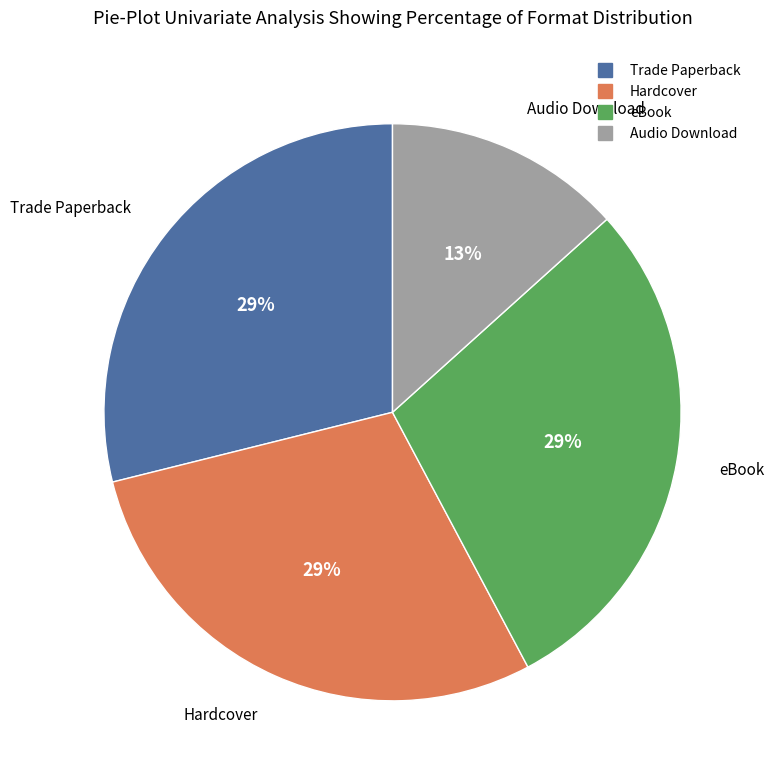

Which slice is the smallest?

Audio Download